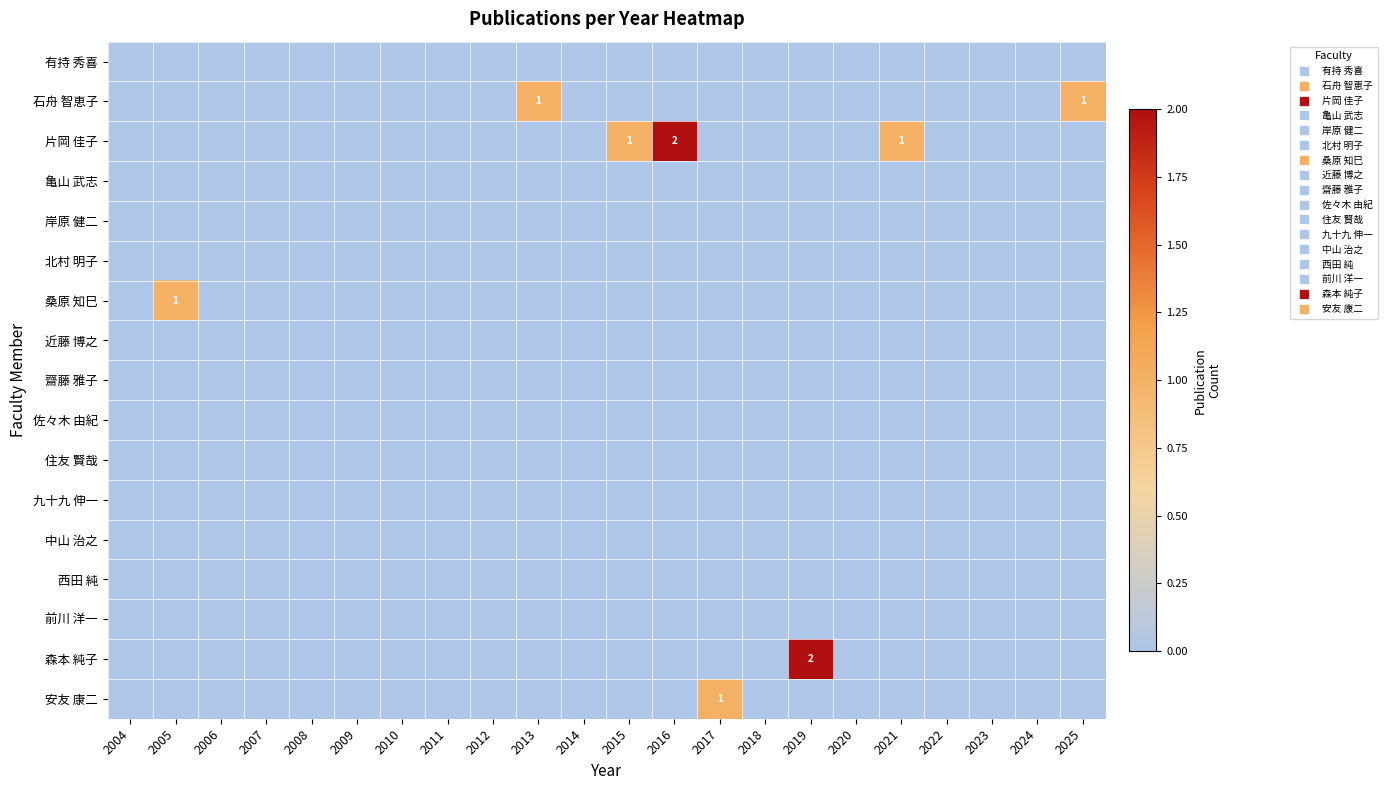

Rank the categories by 片岡 佳子 value from lowest to highest.

2004, 2005, 2006, 2007, 2008, 2009, 2010, 2011, 2012, 2013, 2014, 2017, 2018, 2019, 2020, 2022, 2023, 2024, 2025, 2015, 2021, 2016